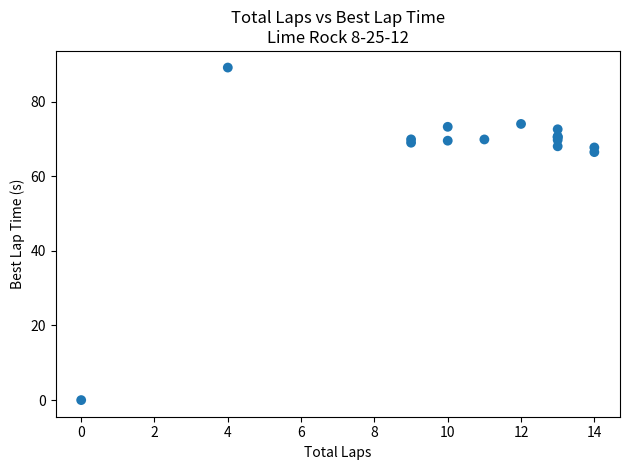

What Y value in the scatter plot is closest to 44?

66.5